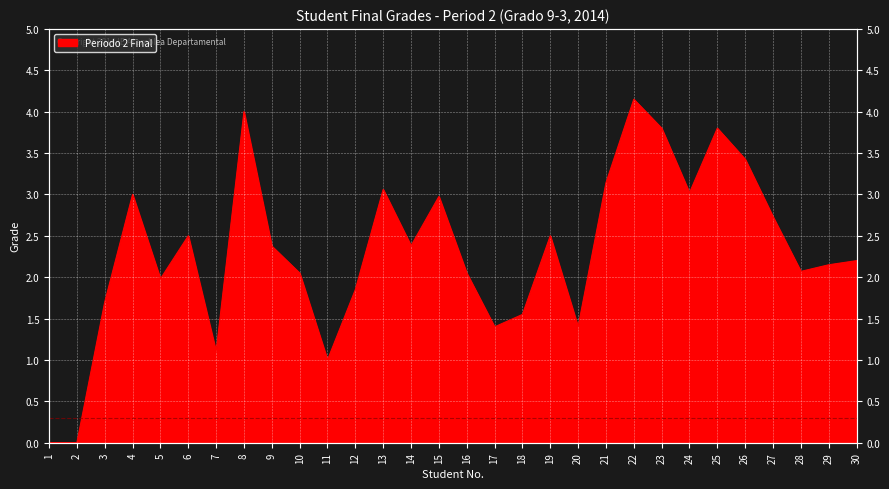

Which category has the highest value across all series?

22